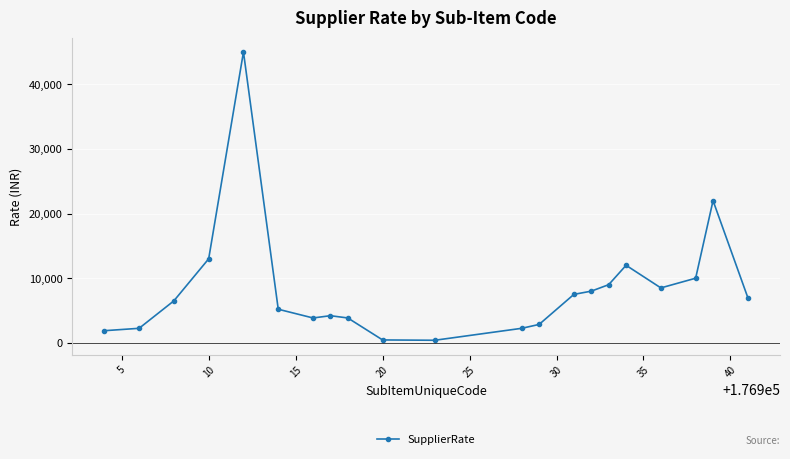

What is the greatest value displayed?

45000